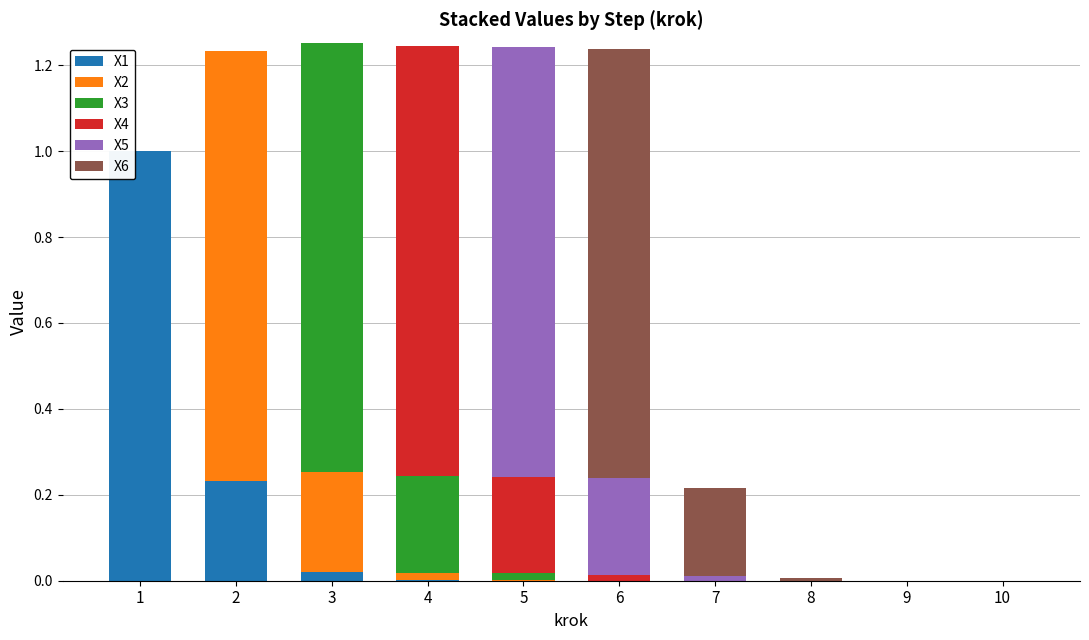

The X1 series shows 0.4 at 7. True or false?

False